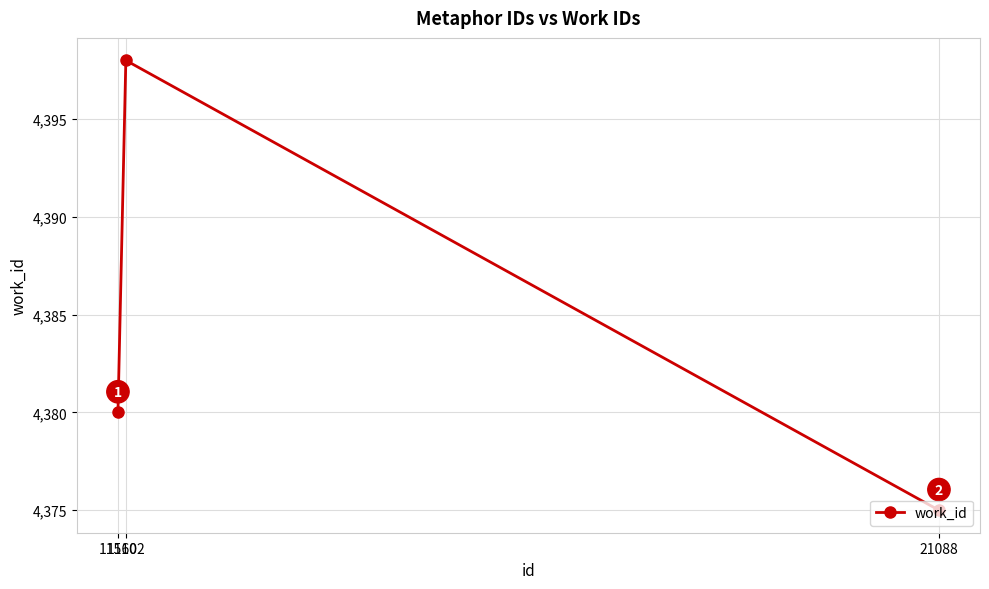

What is the value of the 2nd point from the left?

4398